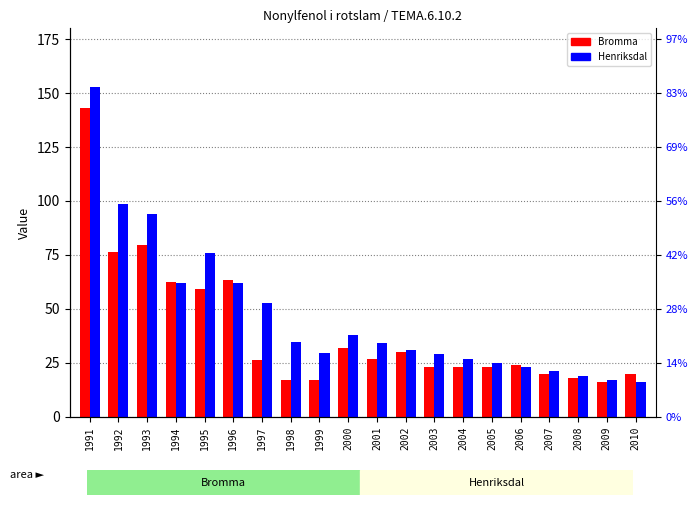

Reading left to right, list all the values displayed in this chart.

Bromma: 143.2	76.5	79.4	62.4	59.2	63.3	26.5	17.0	17.0	32.0	27.0	30.0	23.0	23.0	23.0	24.0	20.0	18.0	16.0	20.0
Henriksdal: 152.9	98.6	94.1	61.9	76.0	61.8	52.5	34.5	29.5	38.0	34.0	31.0	29.0	27.0	25.0	23.0	21.0	19.0	17.0	16.0